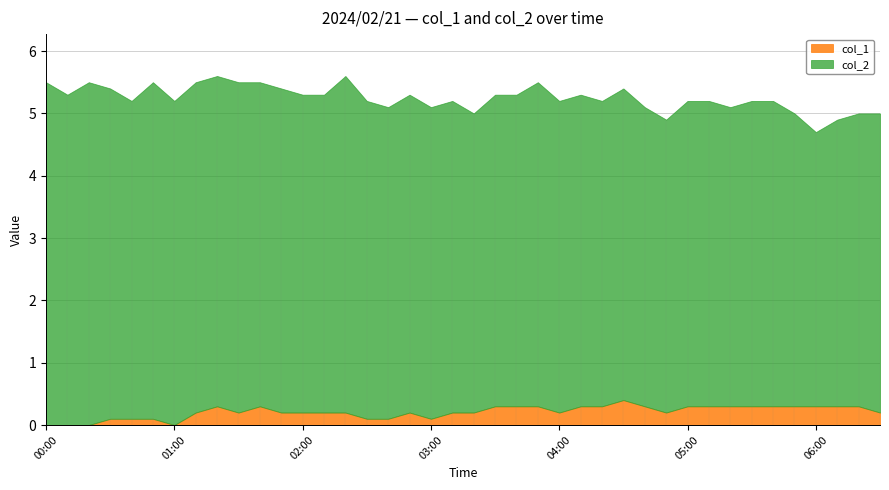

Which has a higher value, 04:00 or 03:20?

04:00